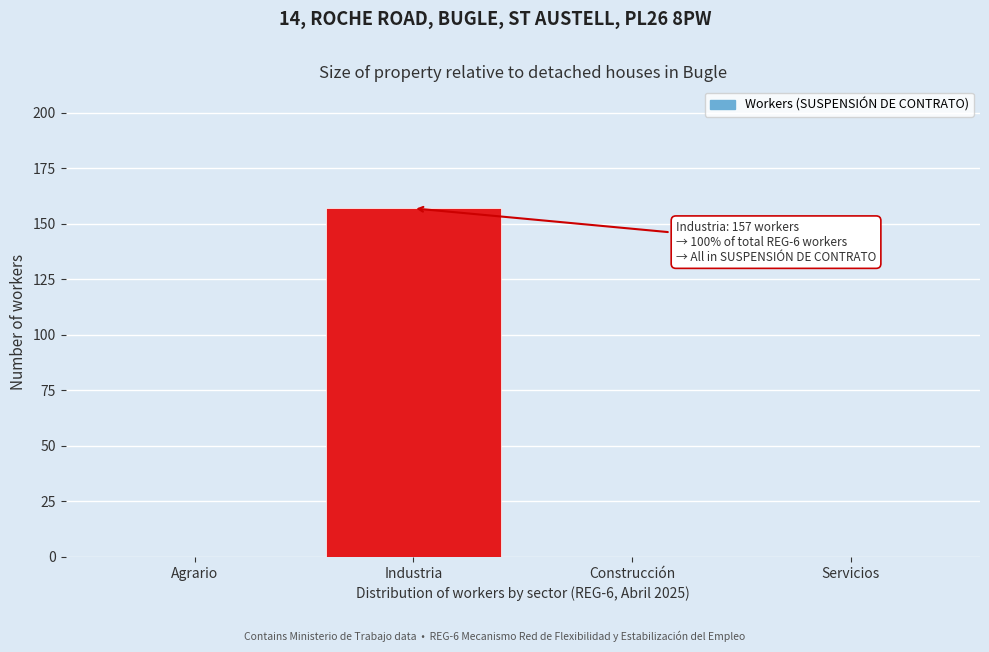

Reading right to left, extract all data points from this chart.

Servicios=0	Construcción=0	Industria=157	Agrario=0